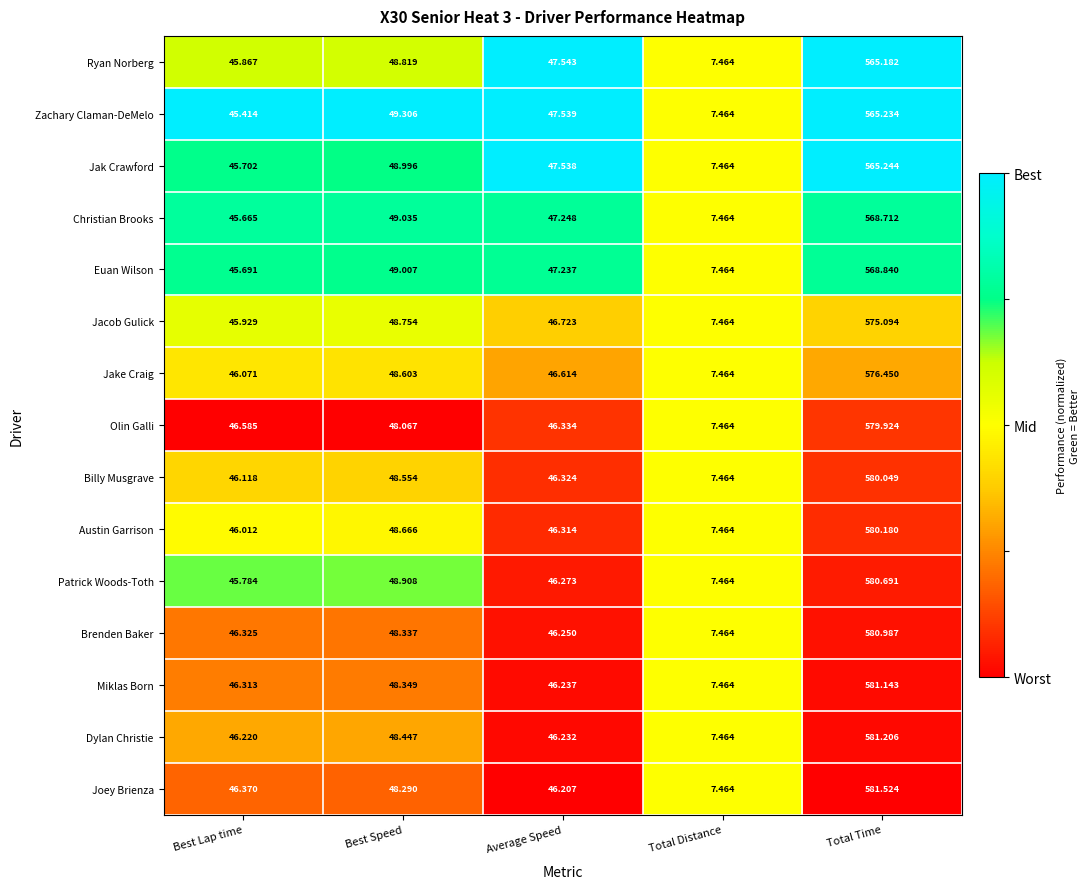

What is the total value across all series at Best Speed?

730.1